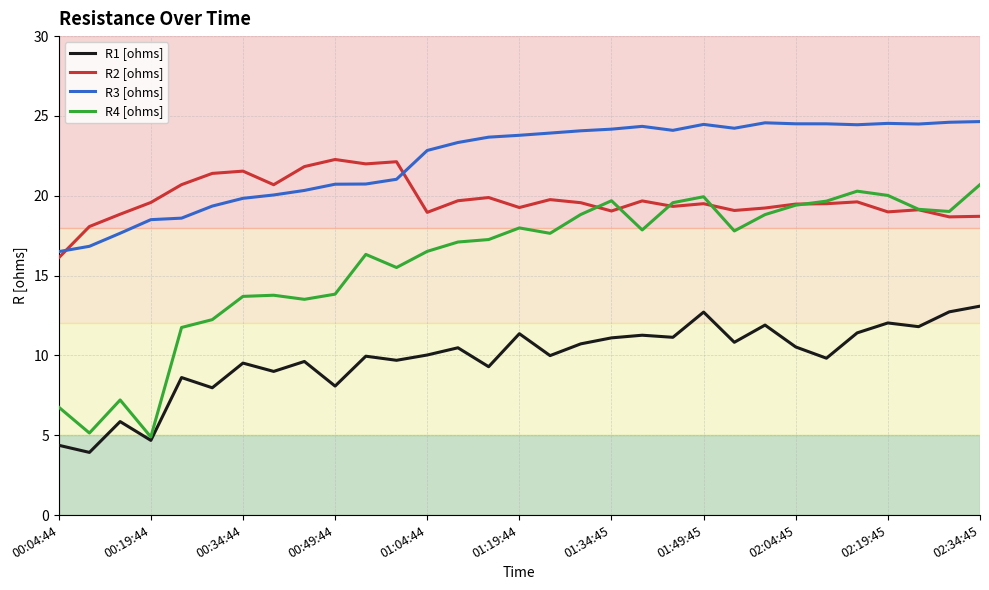

How many categories are shown in the chart?

31